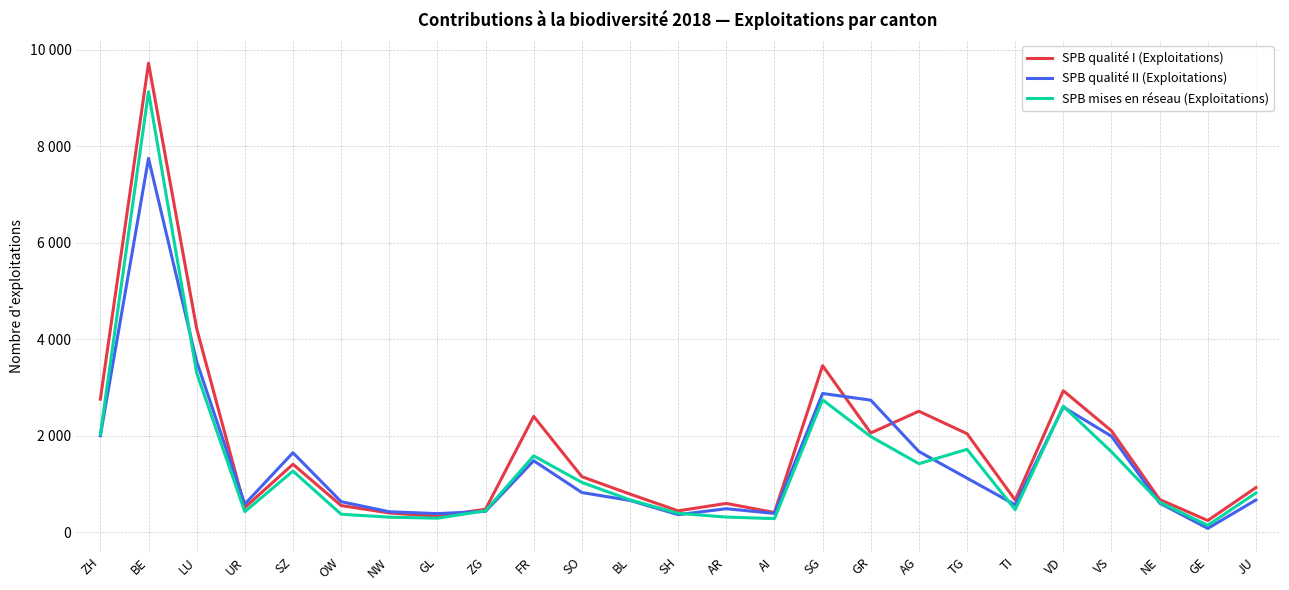

Rank the categories by SPB mises en réseau (Exploitations) value from highest to lowest.

BE, LU, SG, VD, ZH, GR, TG, VS, FR, AG, SZ, SO, JU, BL, NE, TI, ZG, UR, SH, OW, AR, NW, GL, AI, GE